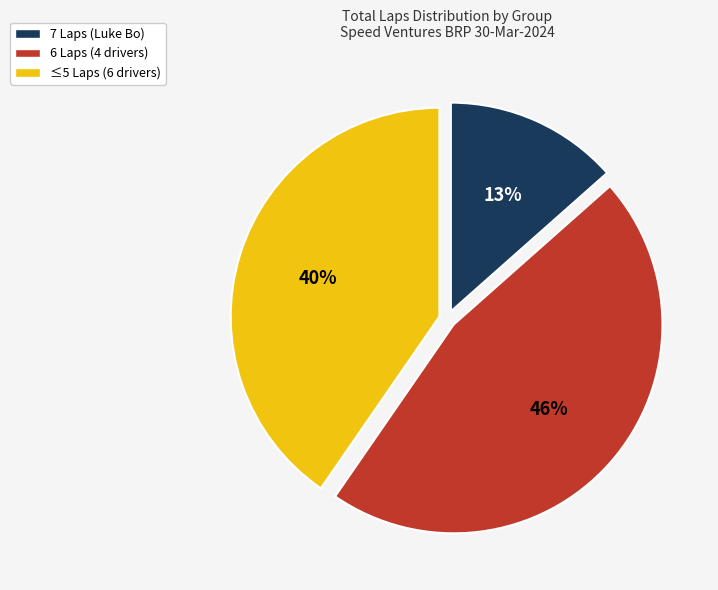

Does any single category account for the majority?

No